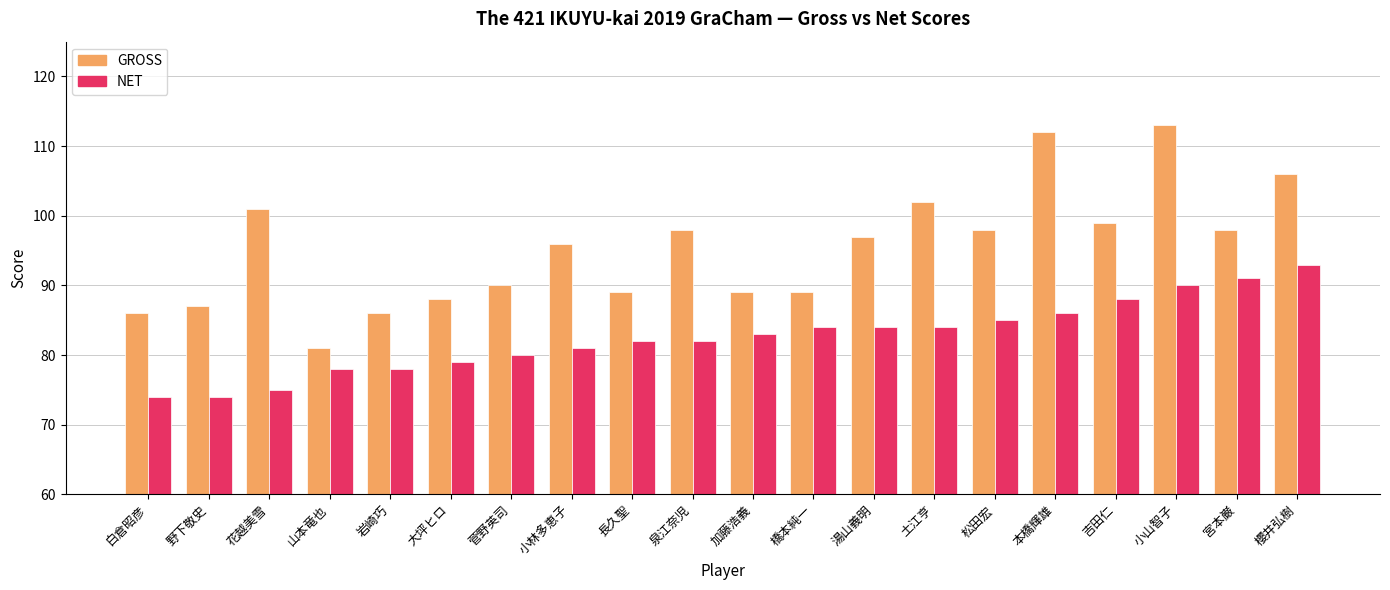

Reading left to right, extract all data points from this chart.

GROSS: 86	87	101	81	86	88	90	96	89	98	89	89	97	102	98	112	99	113	98	106
NET: 74	74	75	78	78	79	80	81	82	82	83	84	84	84	85	86	88	90	91	93